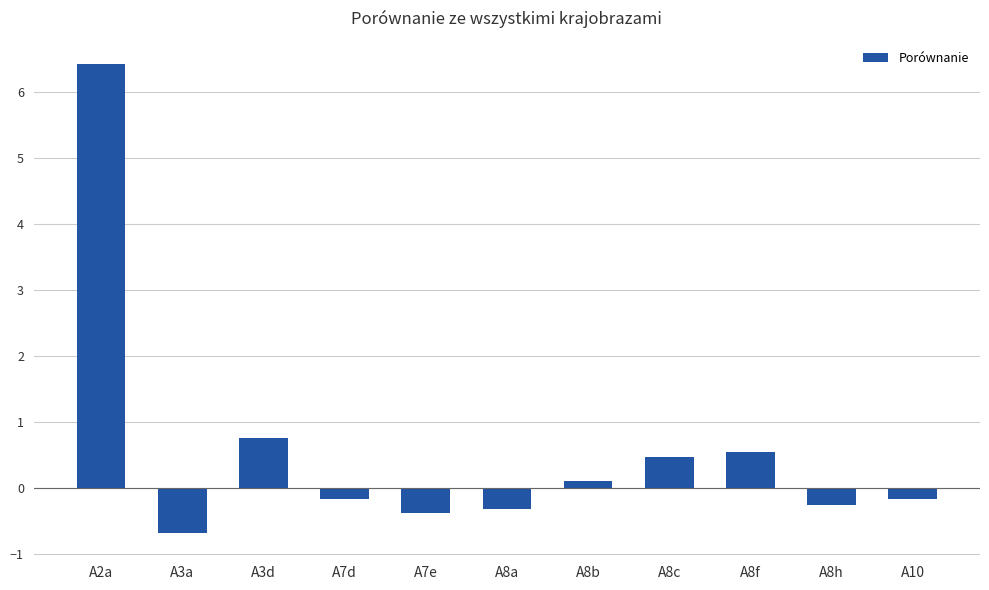

What is the sum of all values?

6.4